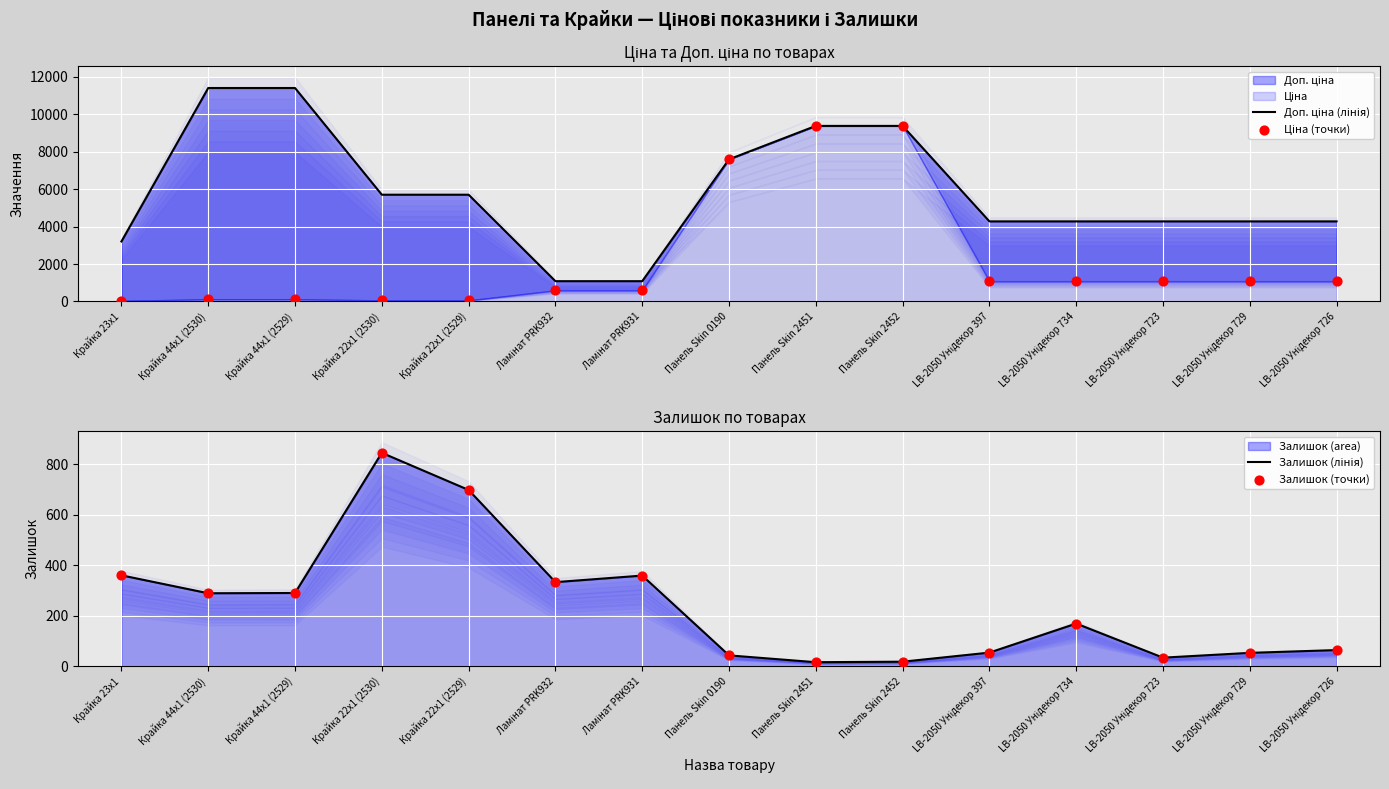

Which series contains the highest Y value?

Доп. ціна (лінія)